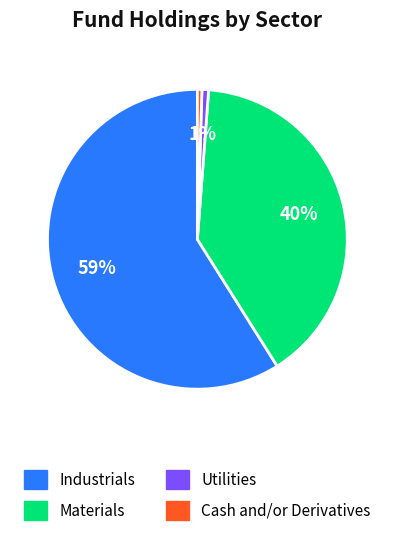

Count the number of slices in the pie.

4